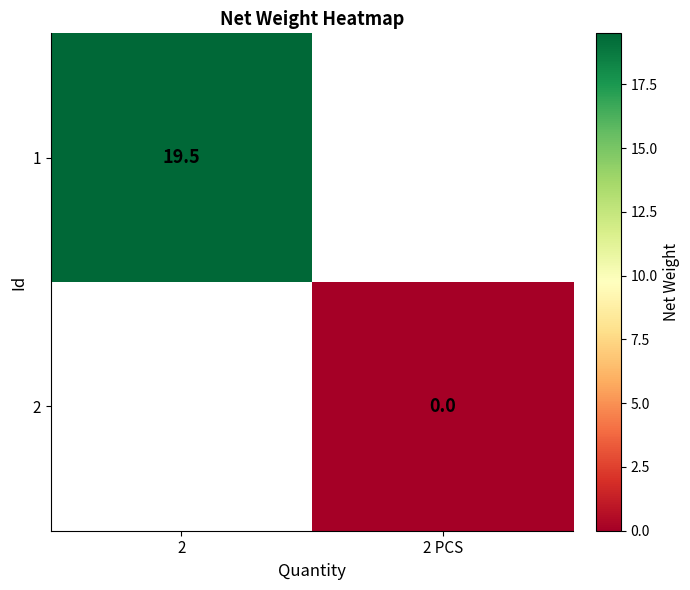

Is the value of 1 at 2 greater than the value of 2 at 2 PCS?

Yes